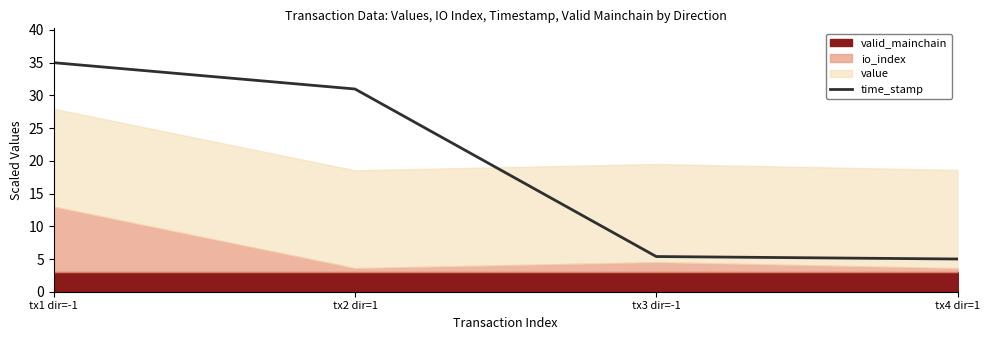

At which label is time_stamp closest to 20?

tx2 dir=1